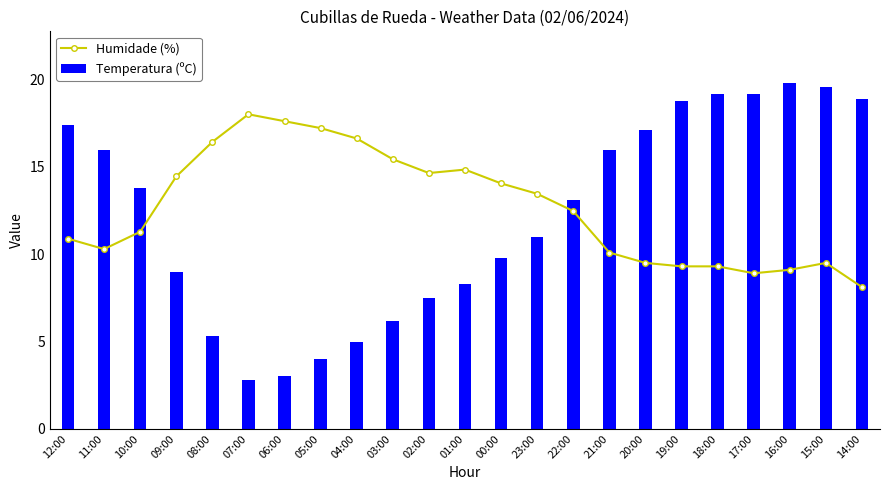

The value of Humidade (%) at 09:00 is 14.5. True or false?

True